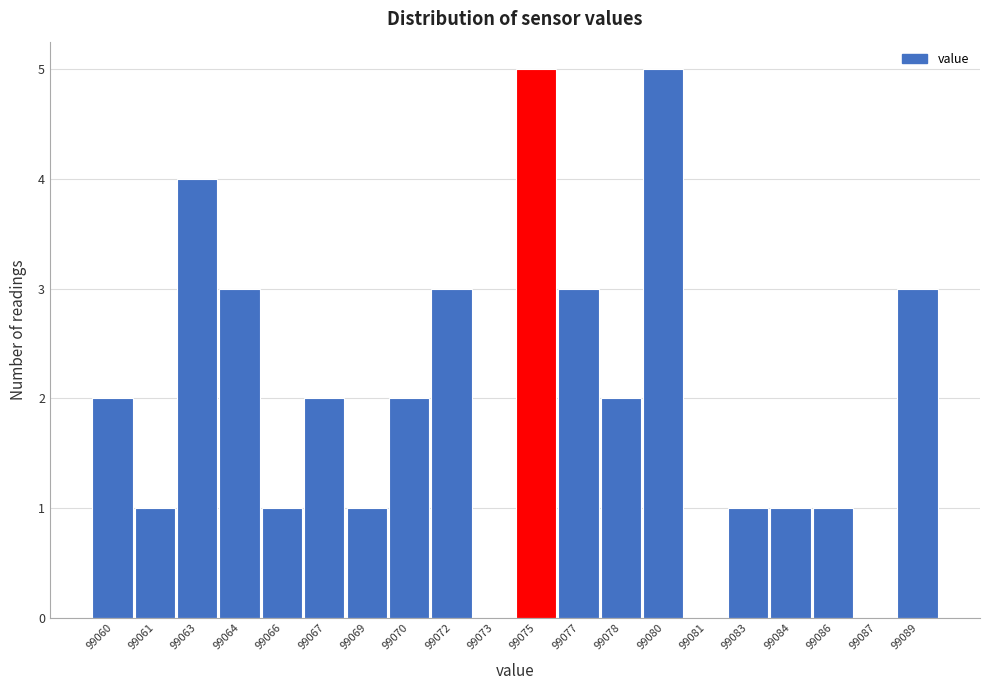

Reading right to left, what are all the values shown in this chart?

99089=3	99087=0	99086=1	99084=1	99083=1	99081=0	99080=5	99078=2	99077=3	99075=5	99073=0	99072=3	99070=2	99069=1	99067=2	99066=1	99064=3	99063=4	99061=1	99060=2